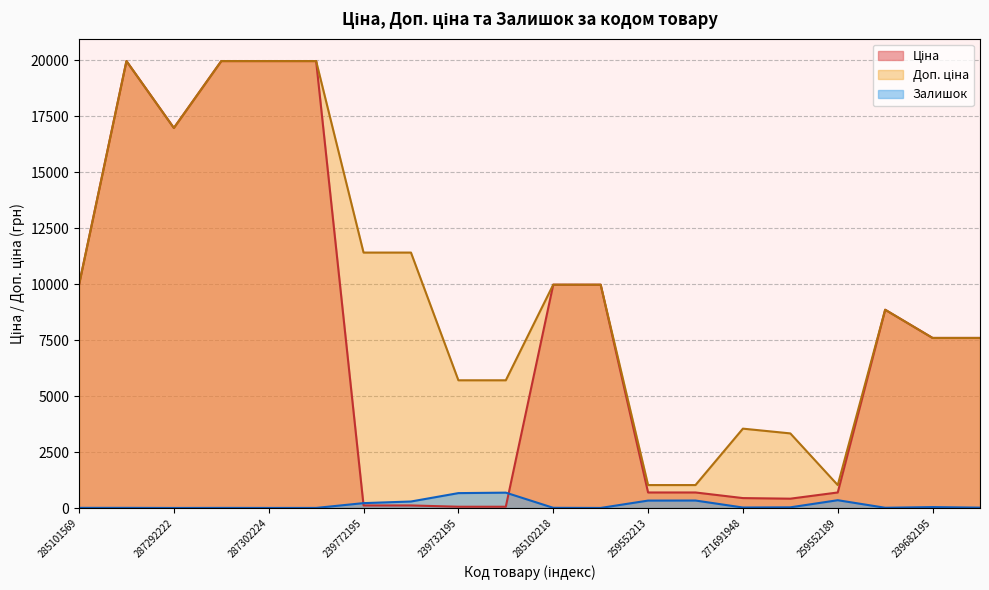

What is the difference between the maximum and minimum values in the Доп. ціна series?

18939.5